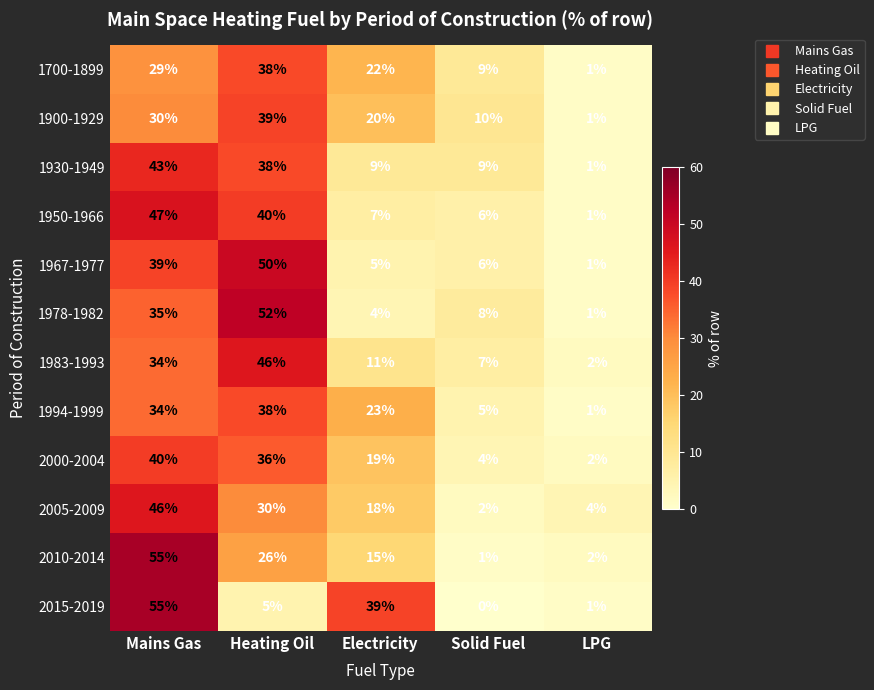

Is it true that 2005-2009 equals 18 at Electricity?

True